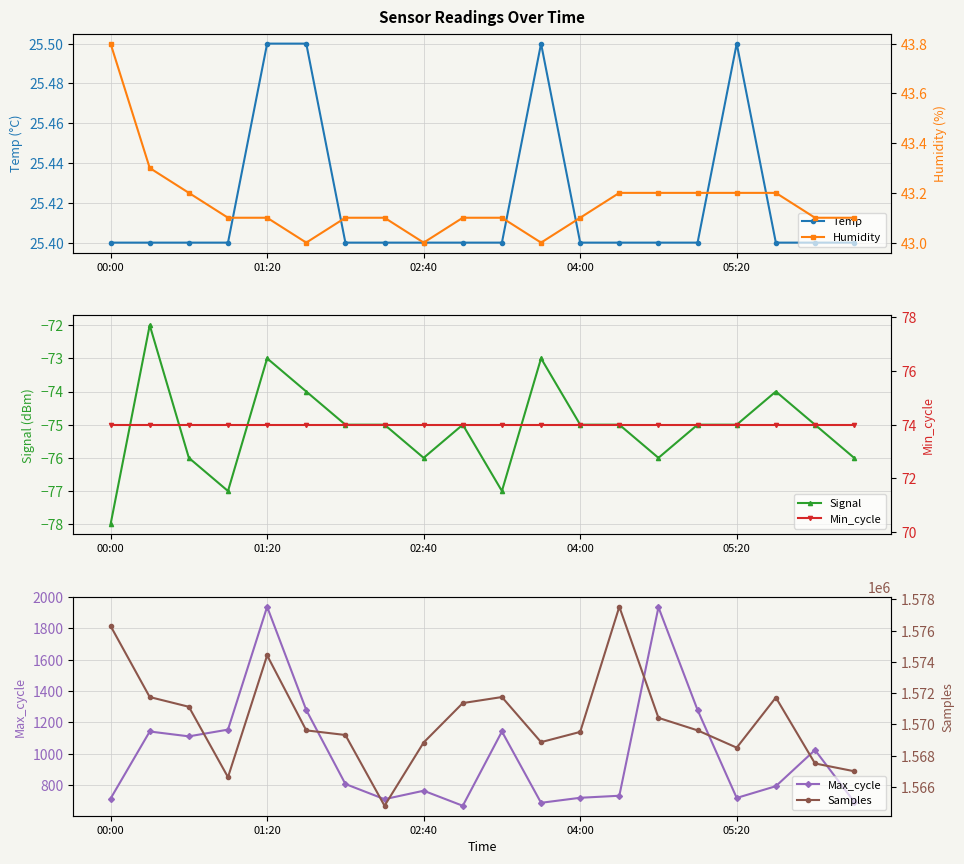

True or false: Temp has more than 1 points higher than both neighbors.

True